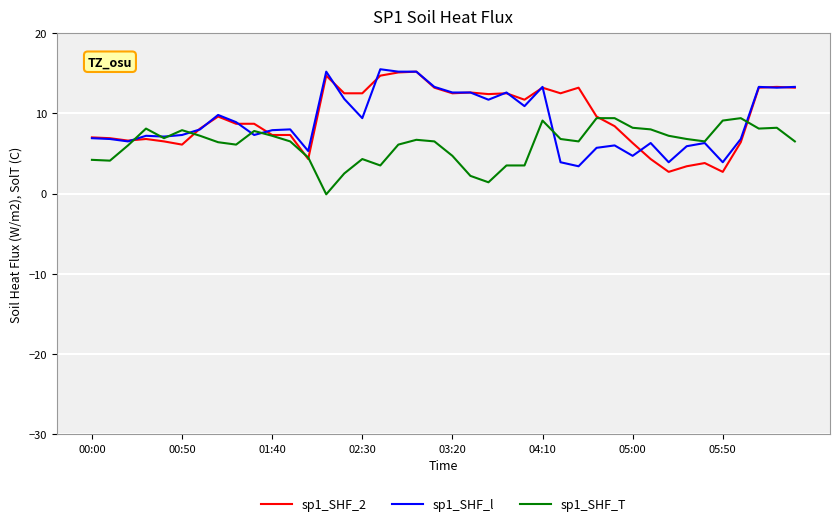

What is the greatest value displayed?

15.5